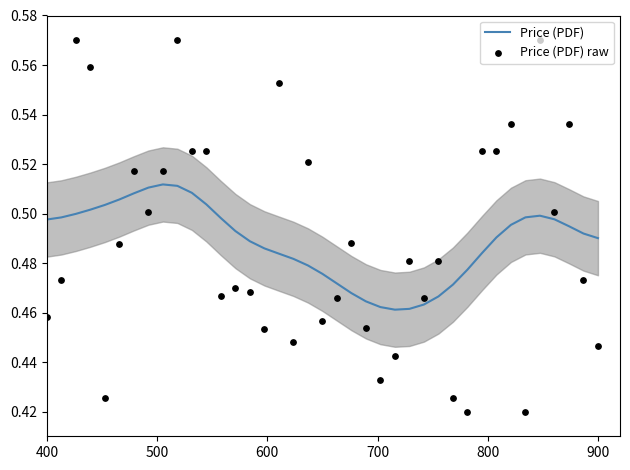

Is the value of Price (PDF) at 21 greater than the value of Price (PDF) raw at 13?

No